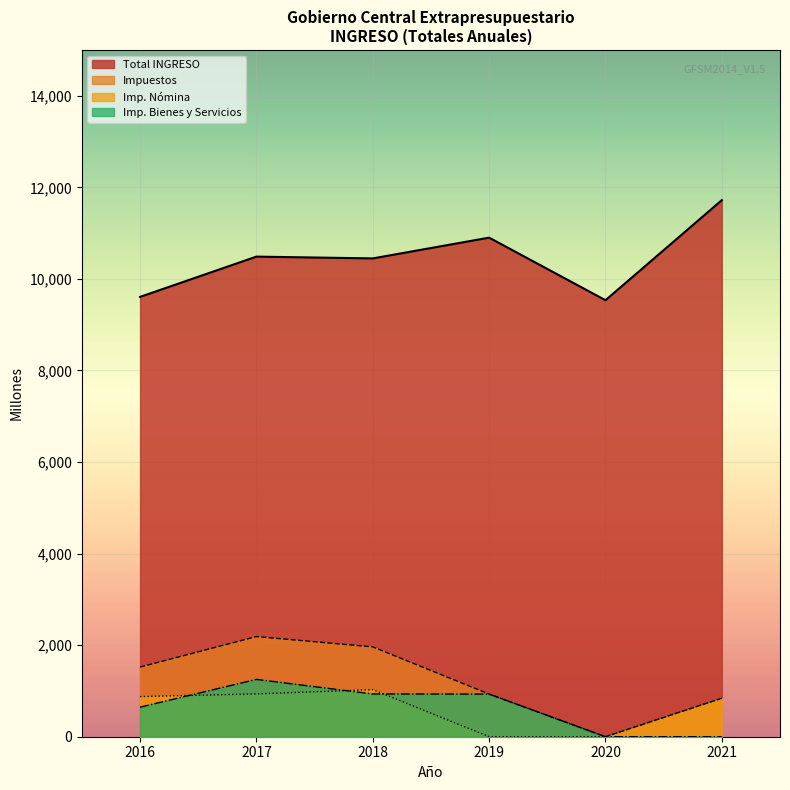

True or false: Total INGRESO and Imp. Nómina intersect in this chart.

False